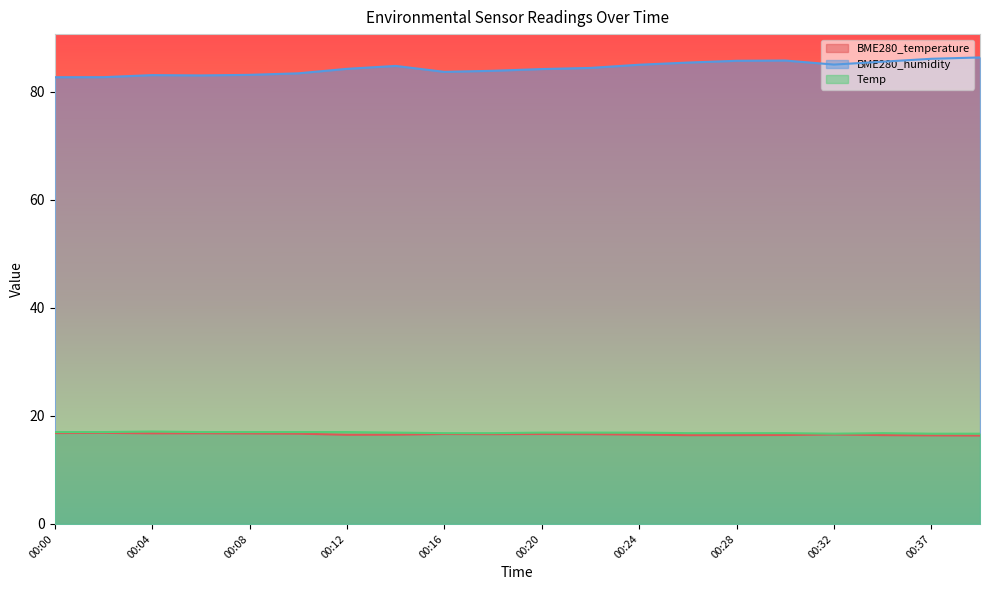

At how many categories does at least one series exceed 52?

20